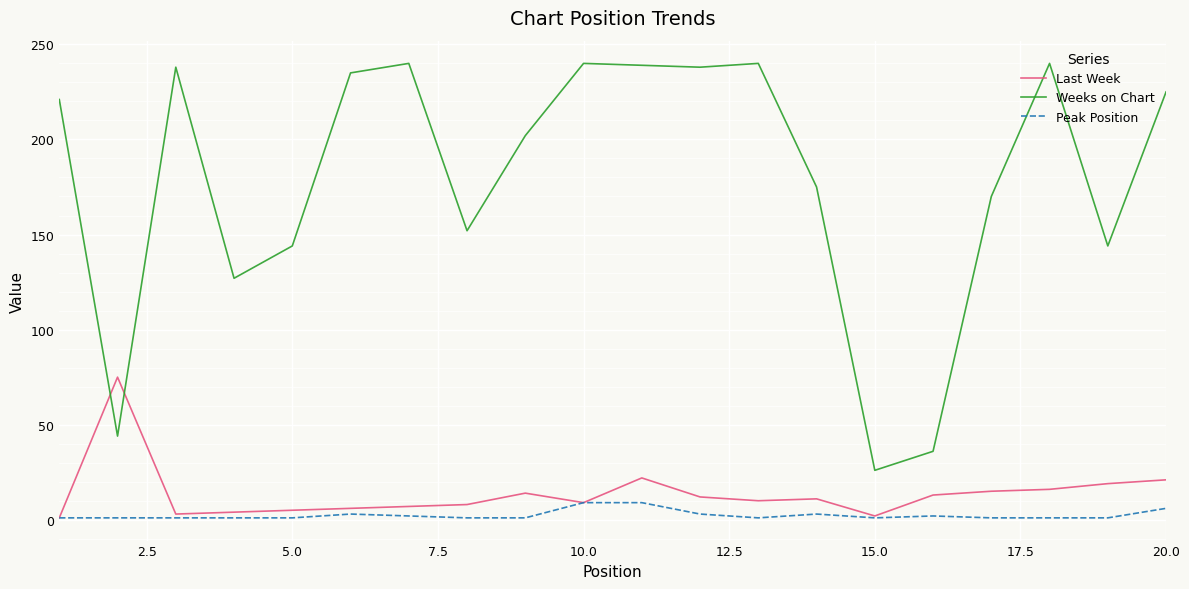

True or false: Weeks on Chart and Peak Position intersect in this chart.

False